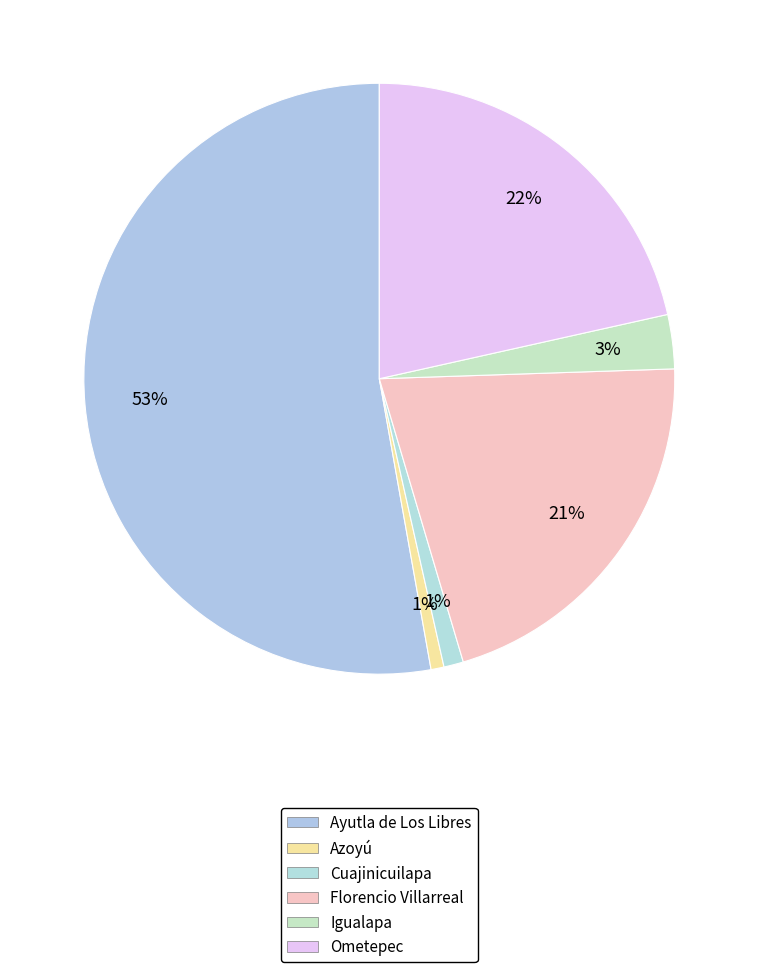

Which slice represents more than half of the pie?

Ayutla de Los Libres